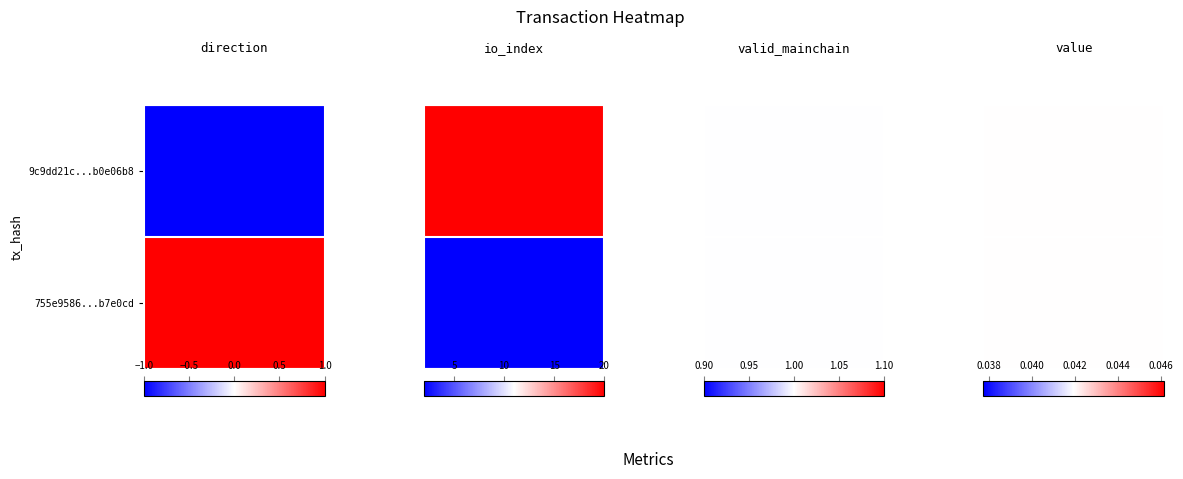

Rank the series by their maximum value, from lowest to highest.

755e95867b2b4106efb4c183c3cef4b06b7e0cd, 9c9dd21c001a4f6261cca49ebff1af0eb0e06b8